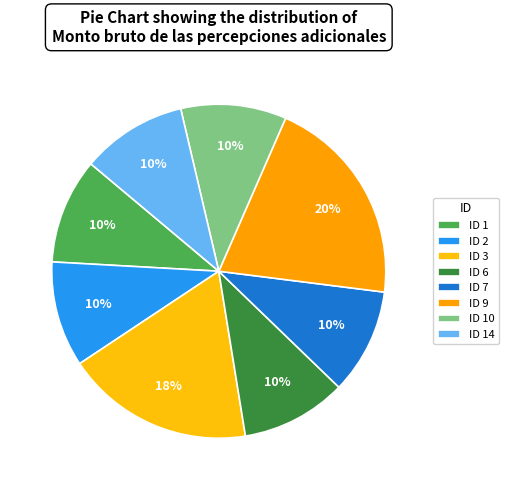

To the nearest percent, what is the average slice percentage?

12%